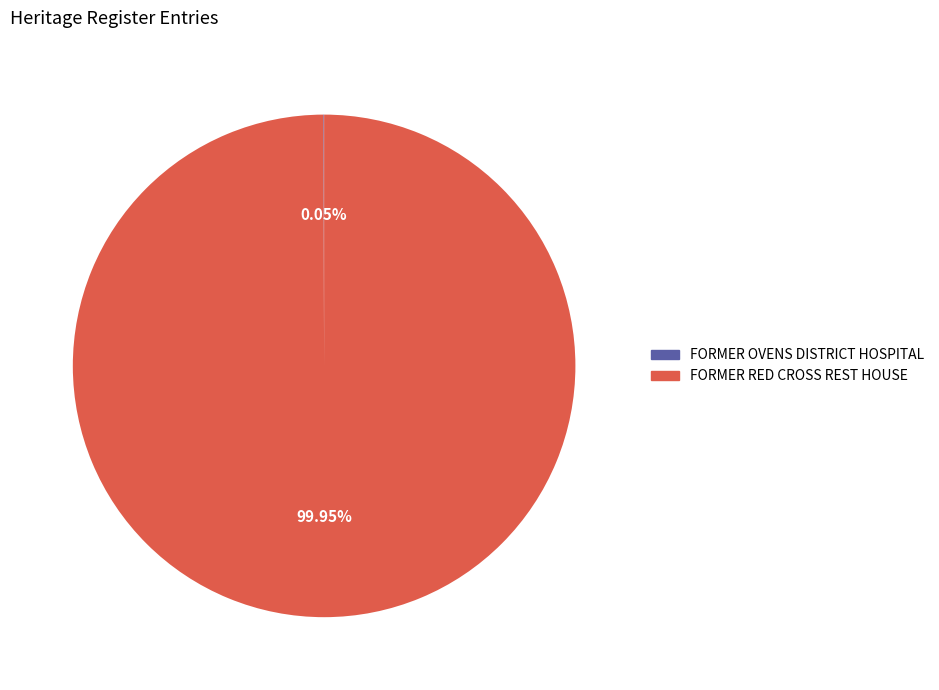

Which category has the biggest portion of the pie?

FORMER RED CROSS REST HOUSE